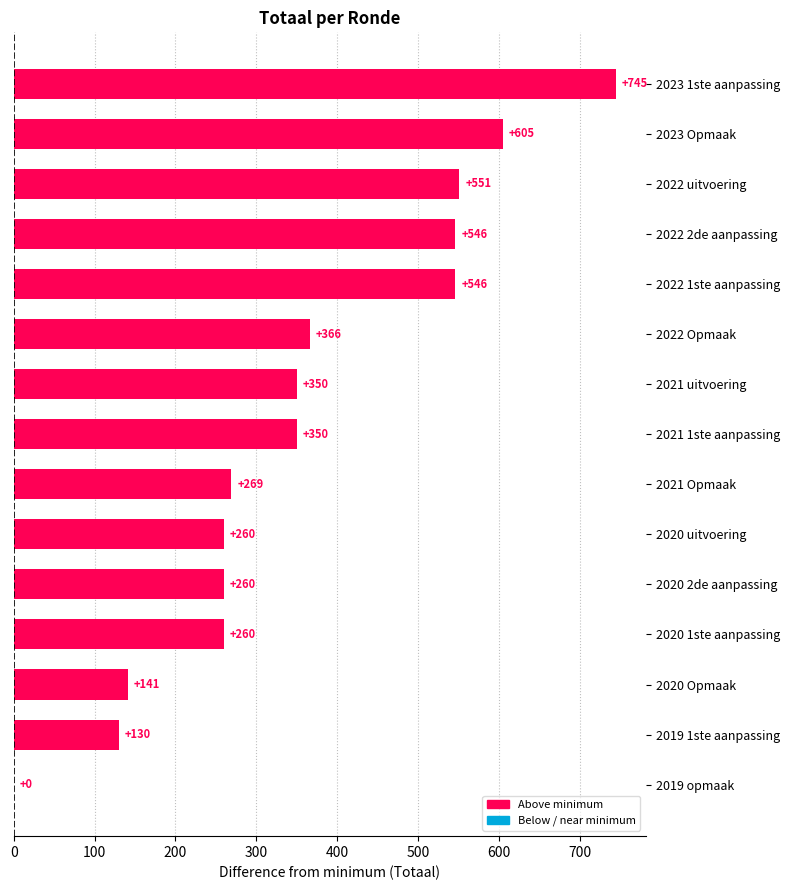

Count the number of data series in this chart.

1